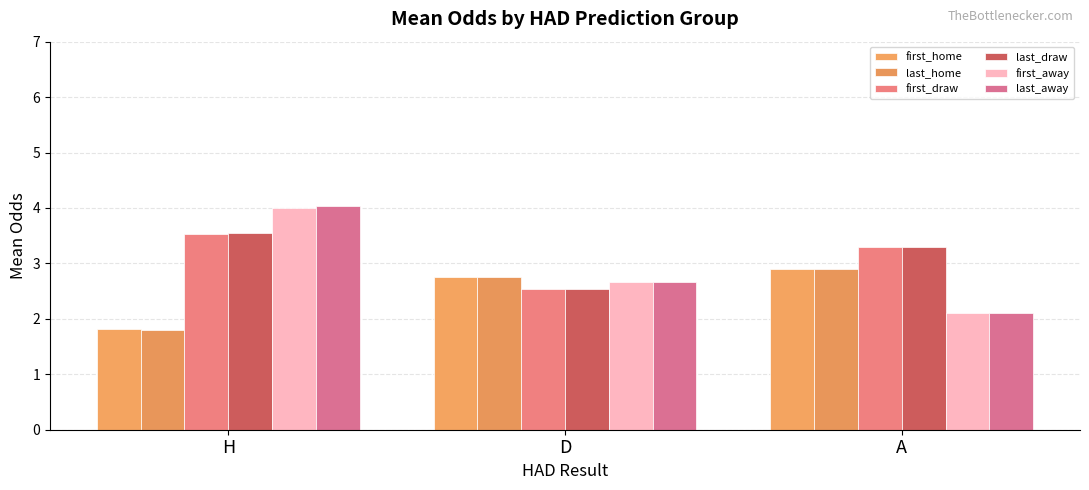

What is the sum of the last_home values at D and A?

5.6